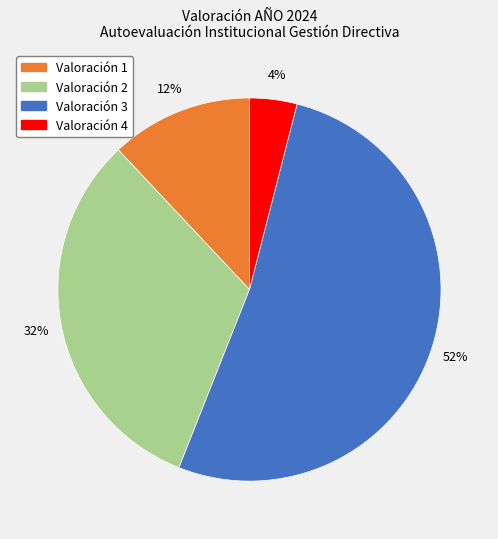

To the nearest percent, what is the average slice percentage?

25%